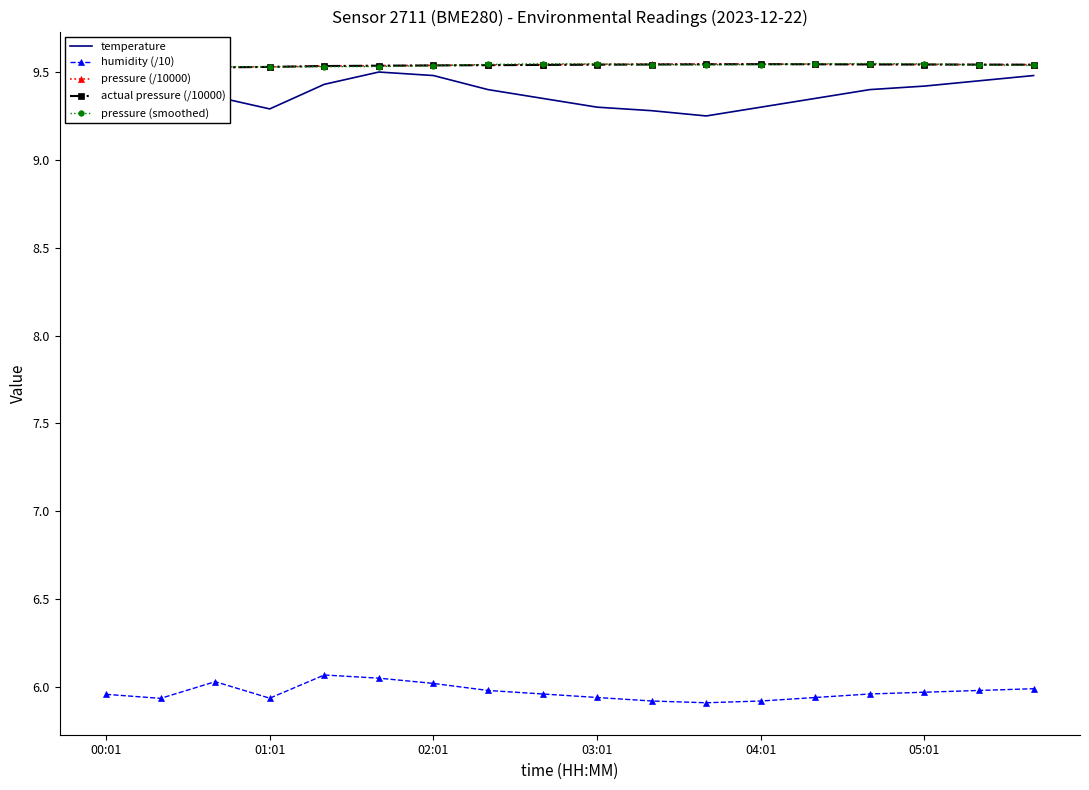

What are all the series names shown in the legend?

temperature, humidity (/10), pressure (/10000), actual pressure (/10000), pressure (smoothed)